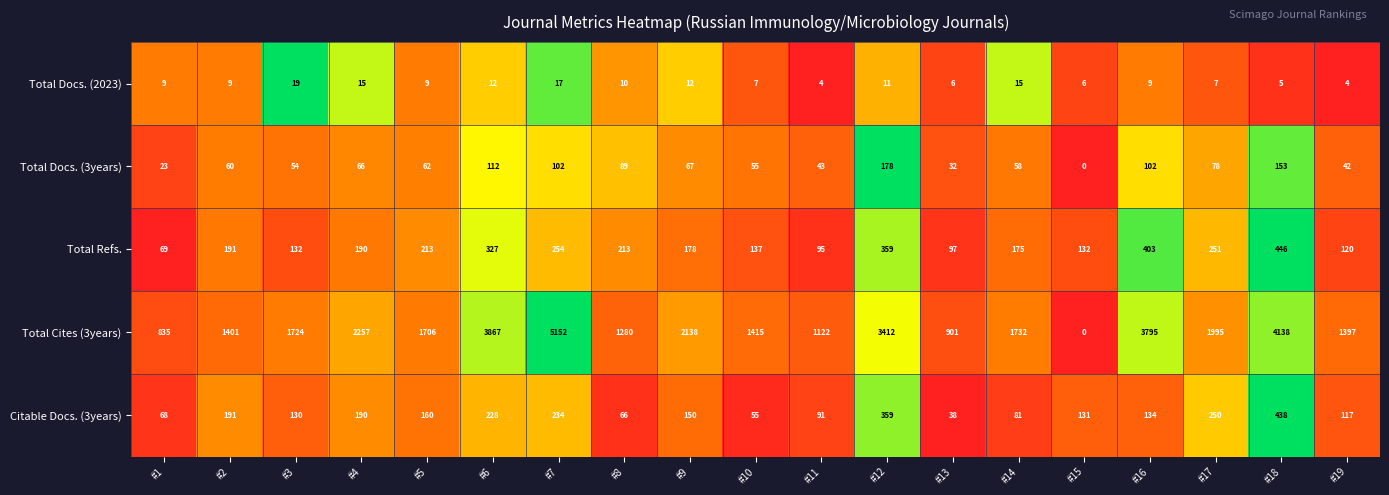

What is the difference between the highest and lowest values at #16?

3786